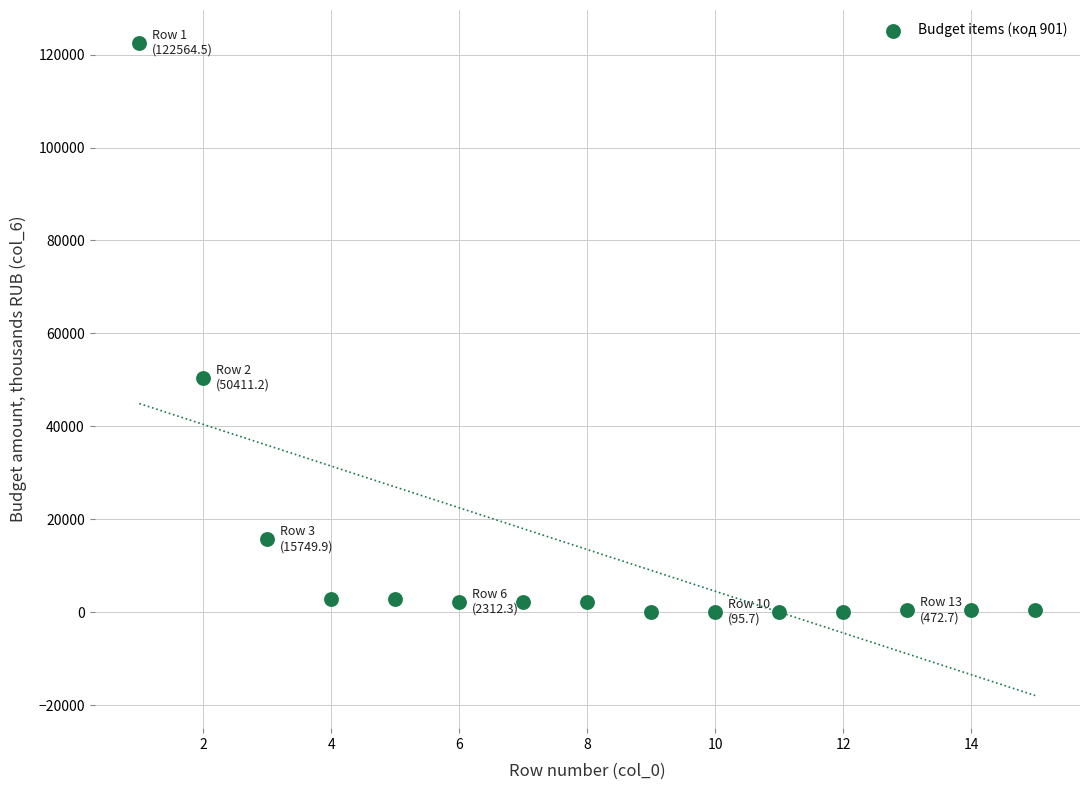

What is the range of Y values (max minus min)?

122503.4